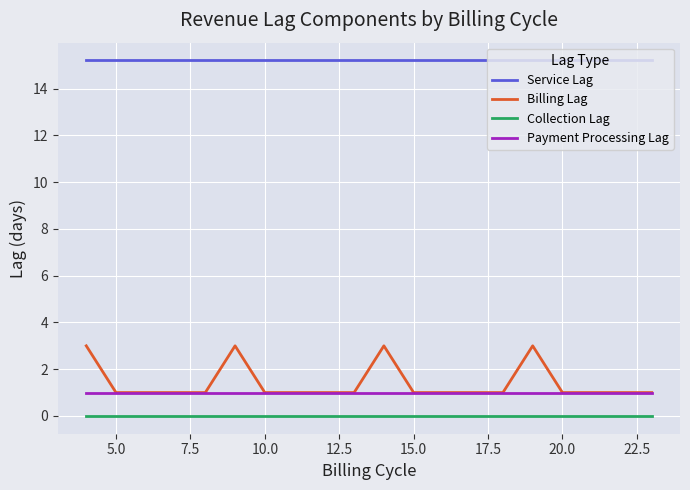

True or false: Billing Lag and Service Lag intersect in this chart.

False